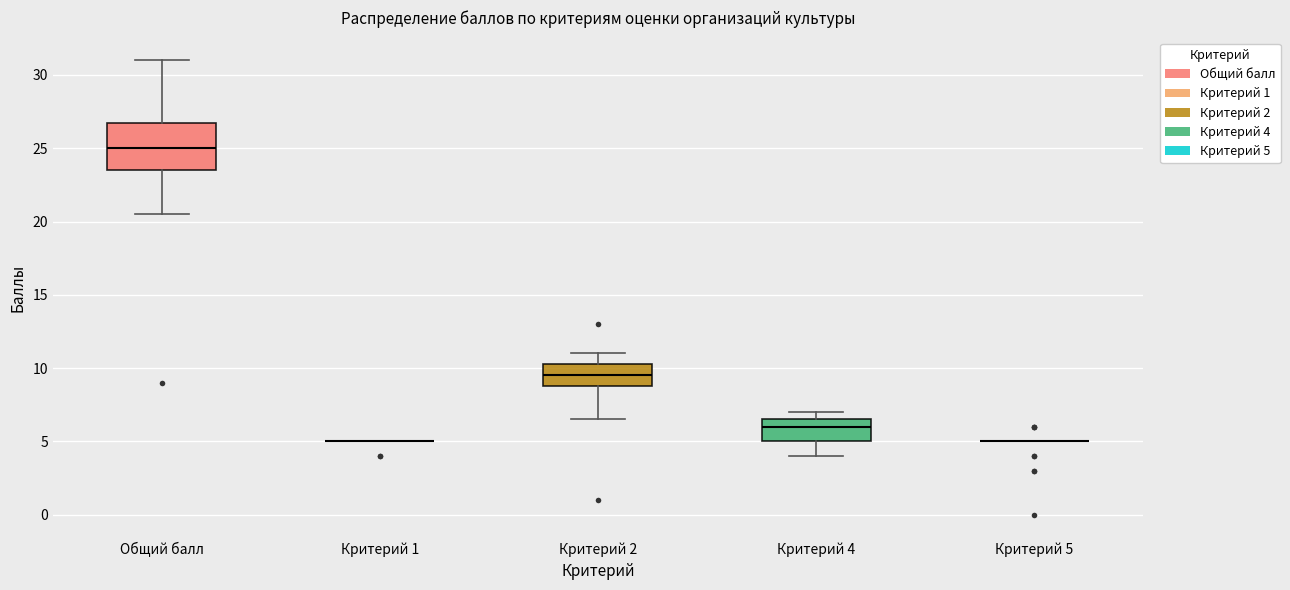

Where is the upper edge of the box for Общий балл on the y-axis? The values are not printed on the chart, so give them approximately, as read against the axis.

27.0